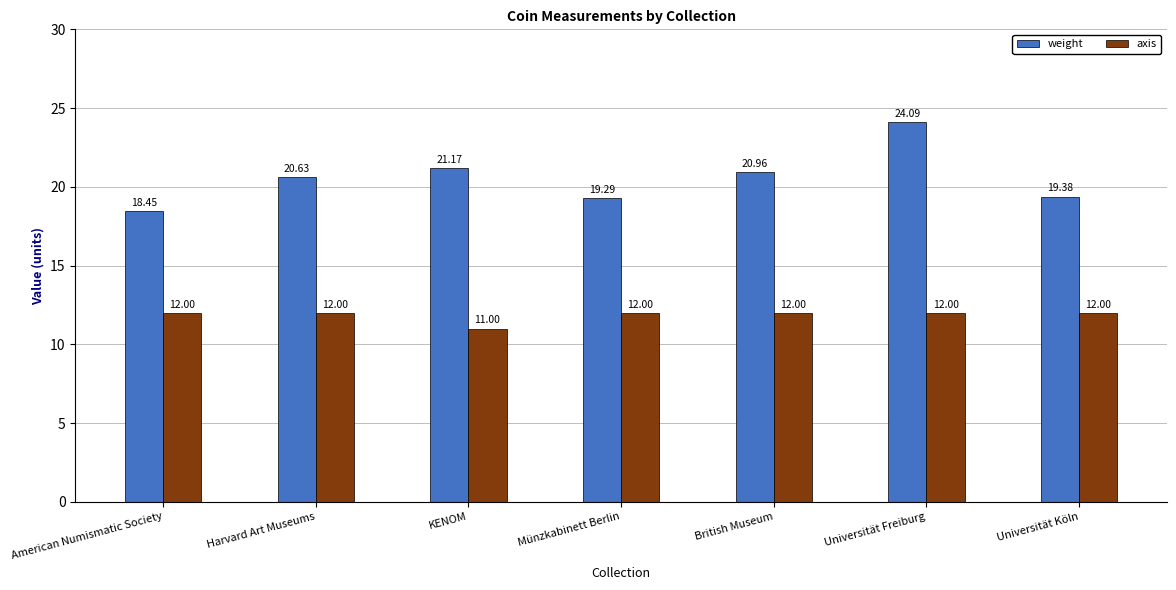

What is the label of the 5th bar from the right?

KENOM